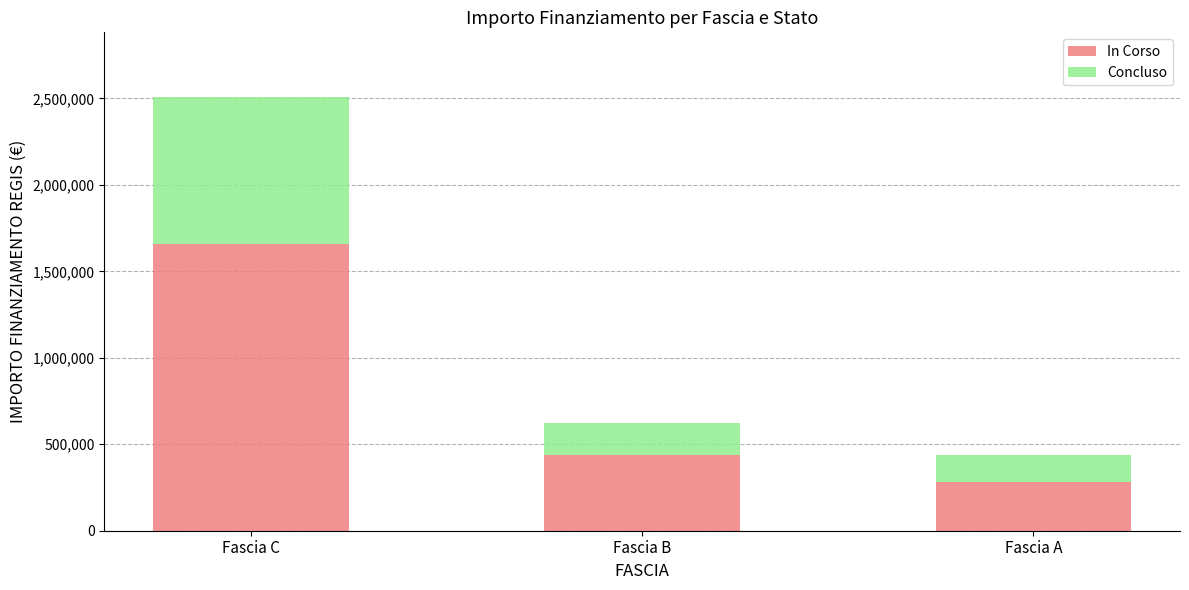

List the labels in order of In Corso value, largest first.

Fascia C, Fascia B, Fascia A